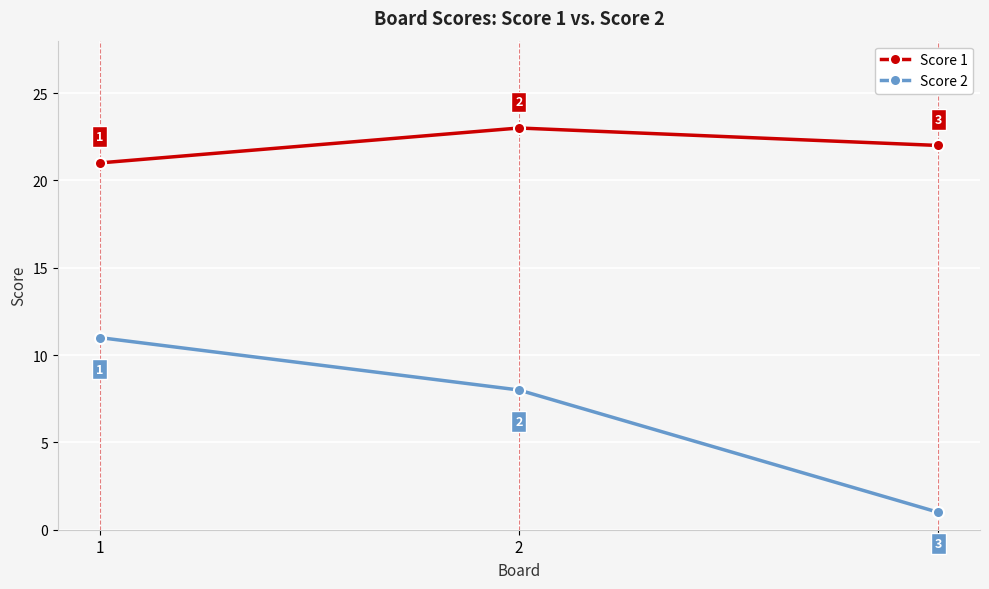

Is the value of Score 2 at 2 greater than the value of Score 1 at 2?

No